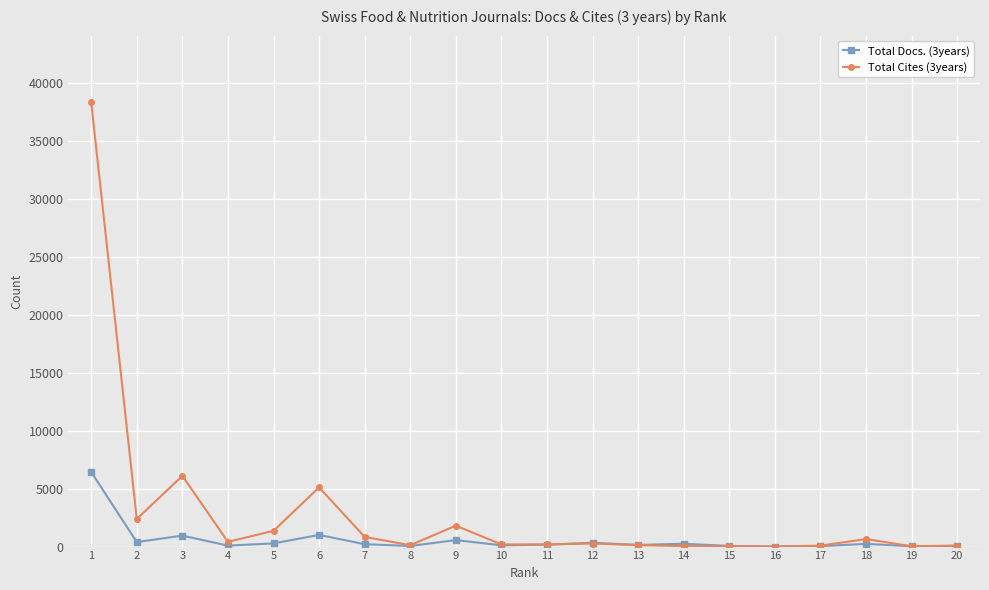

Where is the first local minimum for Total Docs. (3years)?

2